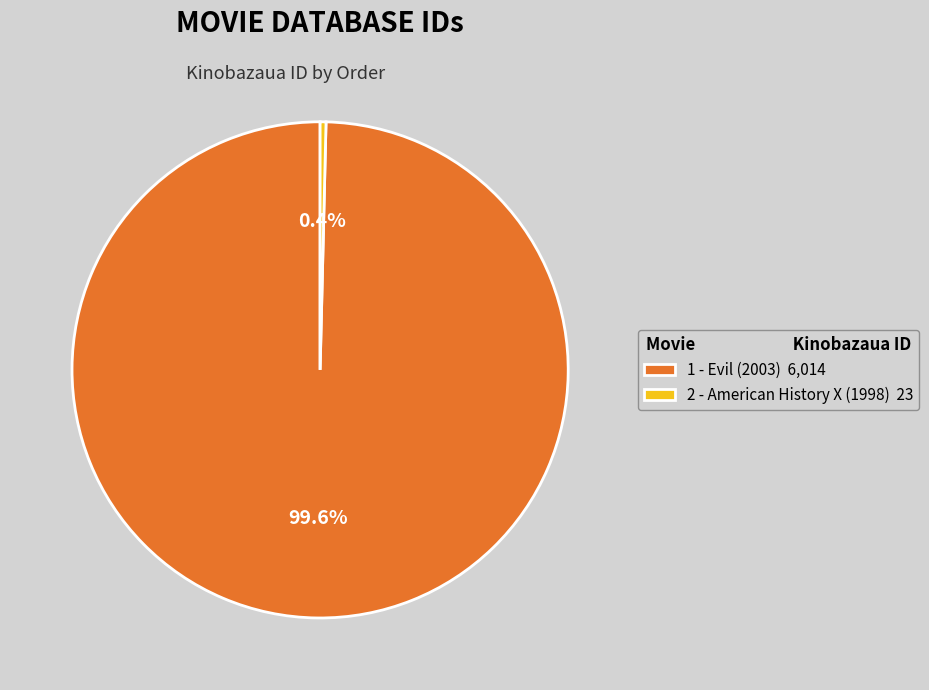

Is 2 - American History X (1998) the majority of the pie?

No